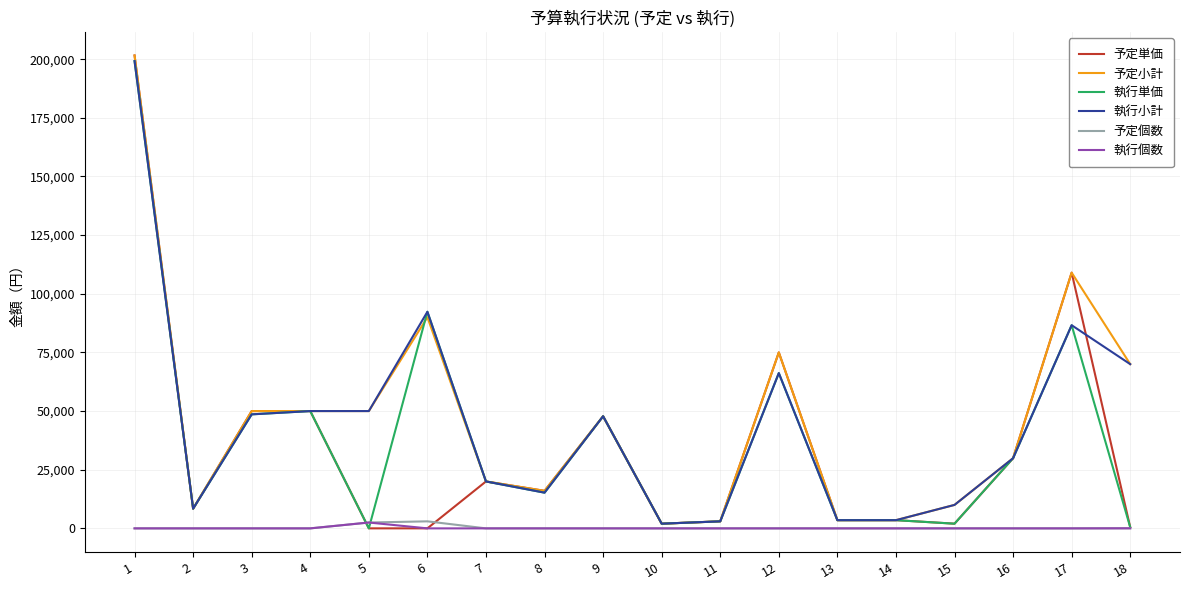

What is the highest value of the 予定個数 series?

3000